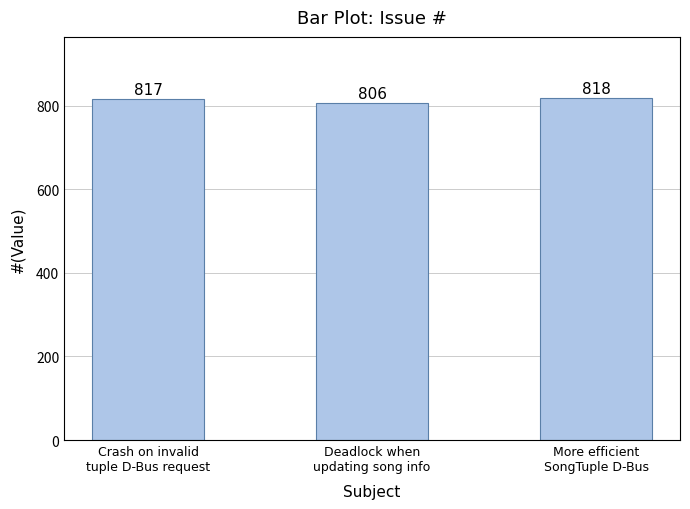

Reading left to right, list all the values displayed in this chart.

Crash on invalid
tuple D-Bus request=817	Deadlock when
updating song info=806	More efficient
SongTuple D-Bus=818